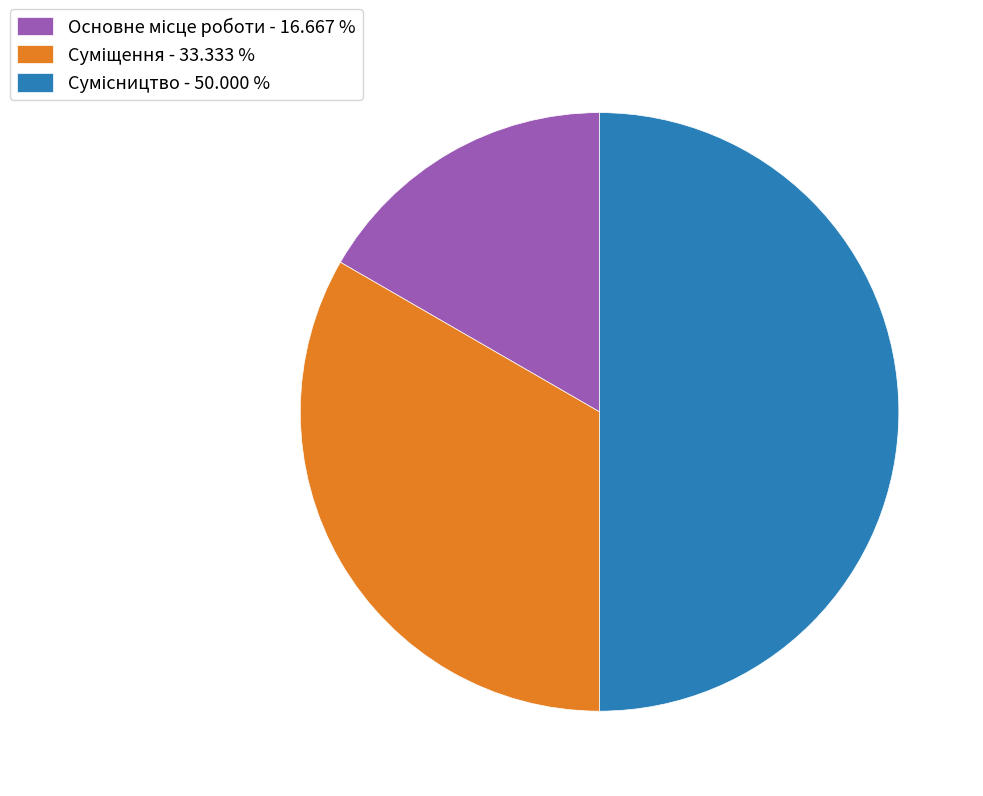

Which slice is the largest?

Сумісництво